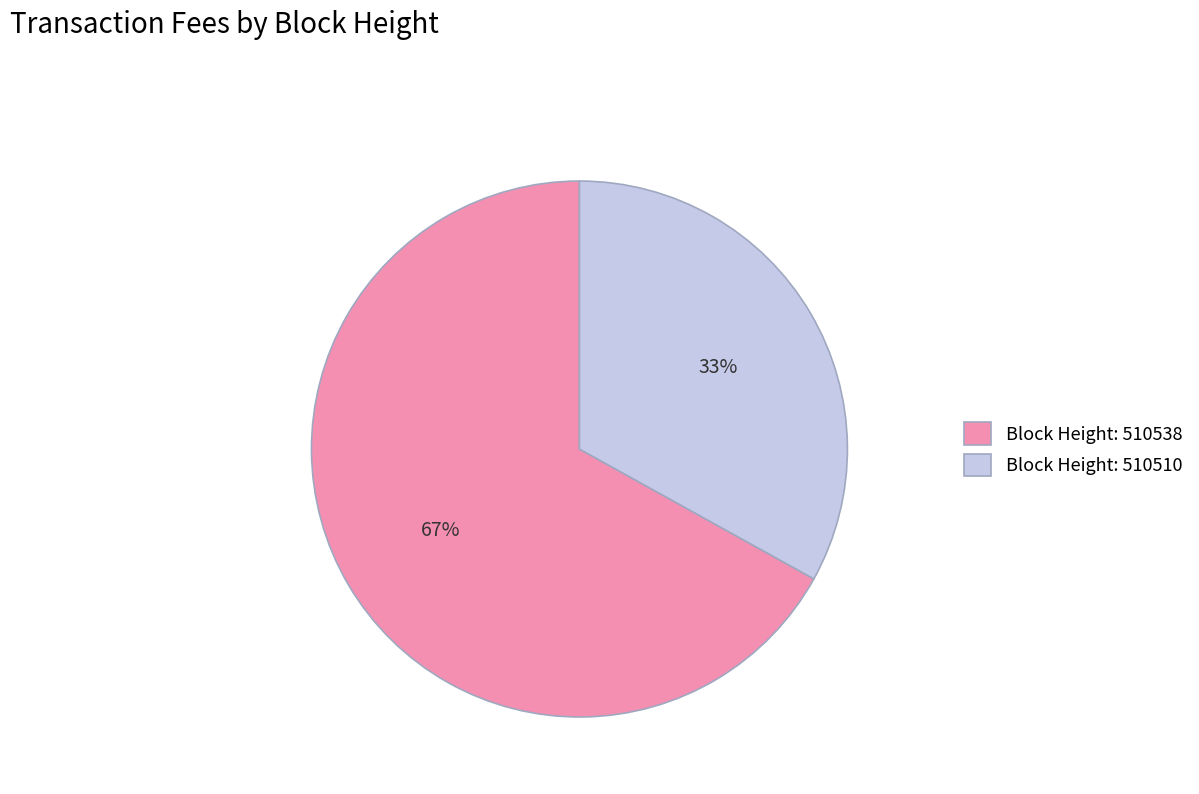

Do Block Height: 510510 and Block Height: 510538 together represent more than half of the pie?

Yes